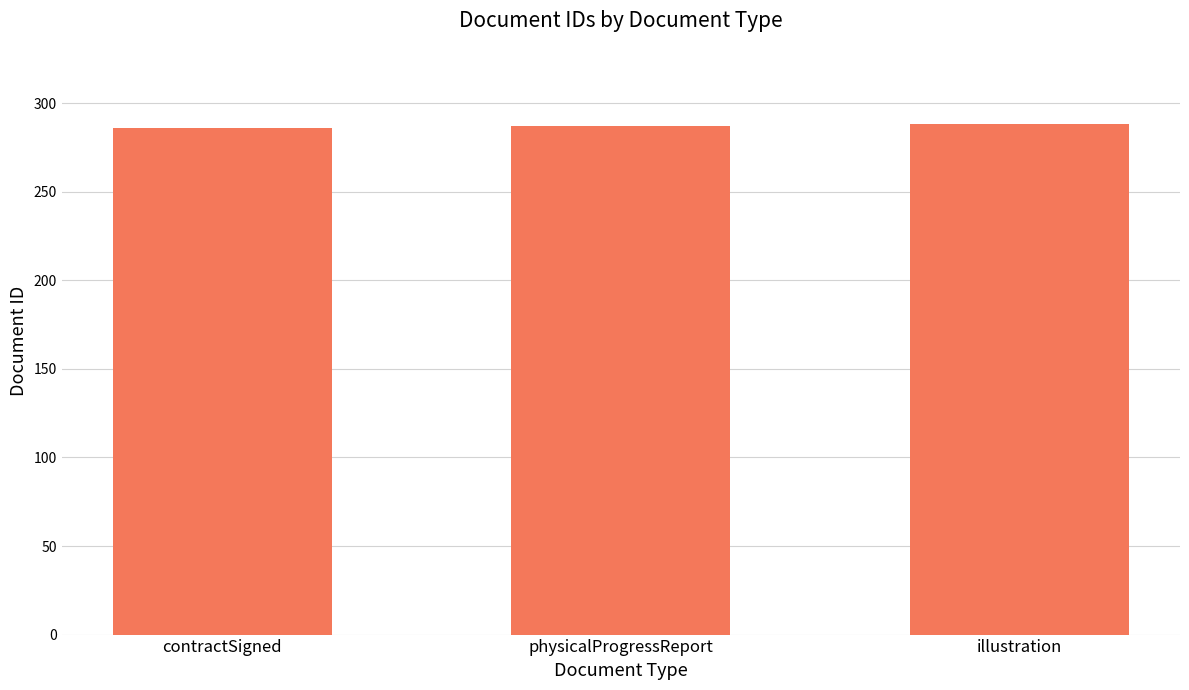

How many distinct data groups are displayed?

1